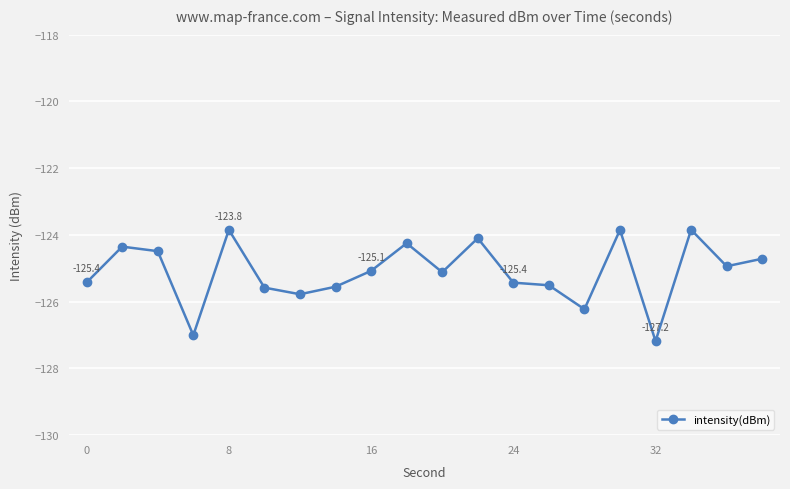

What is the value of the 16th point from the left?

-123.8